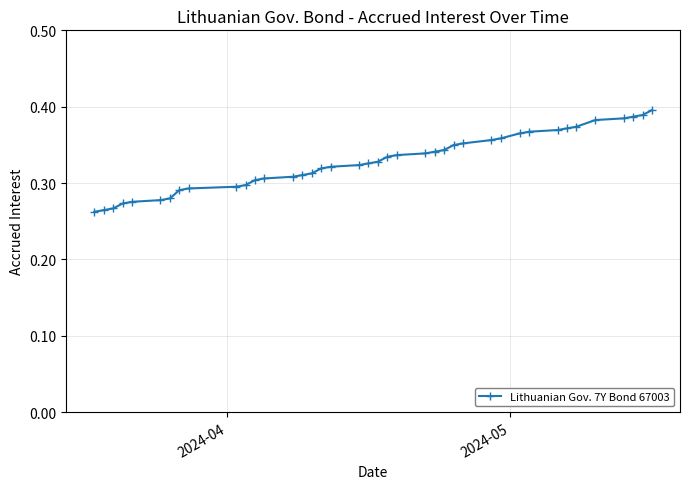

How many data points does each series have?

40